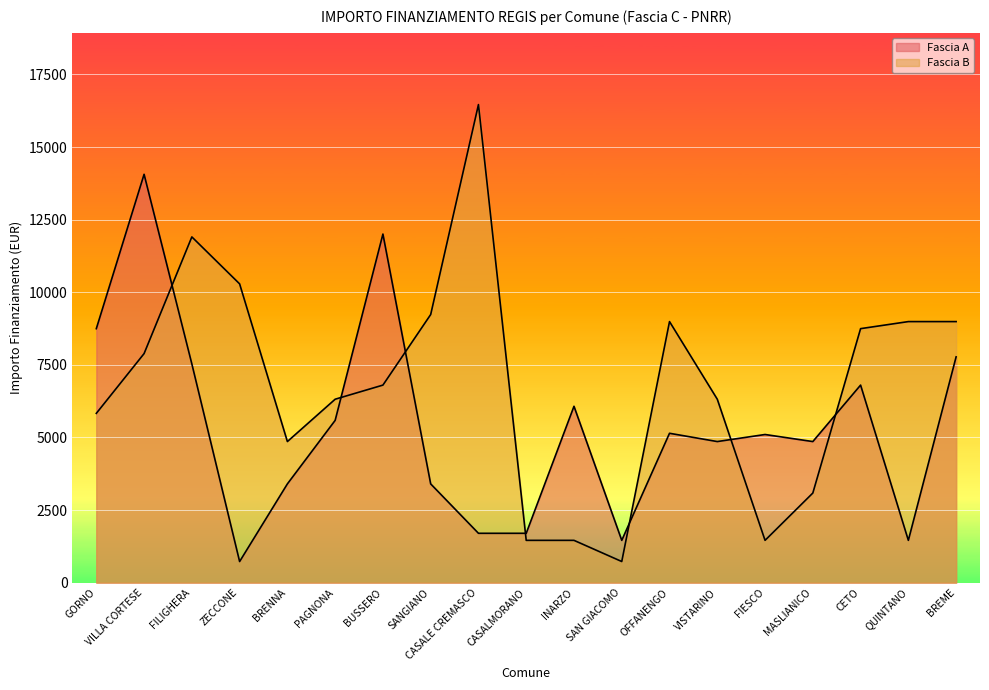

Where does the Fascia B series first go above 6804?

VILLA CORTESE